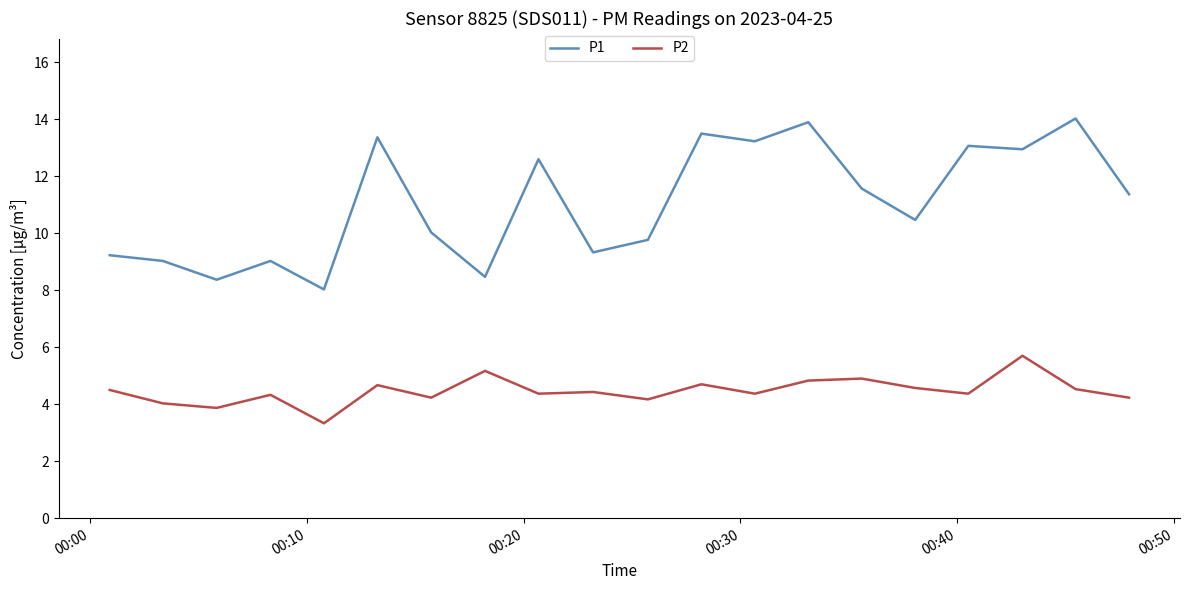

Which series has the largest range (max minus min)?

P1